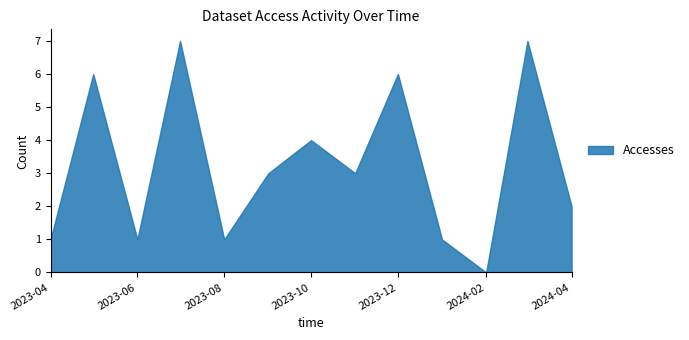

At how many categories does at least one series exceed 1?

8